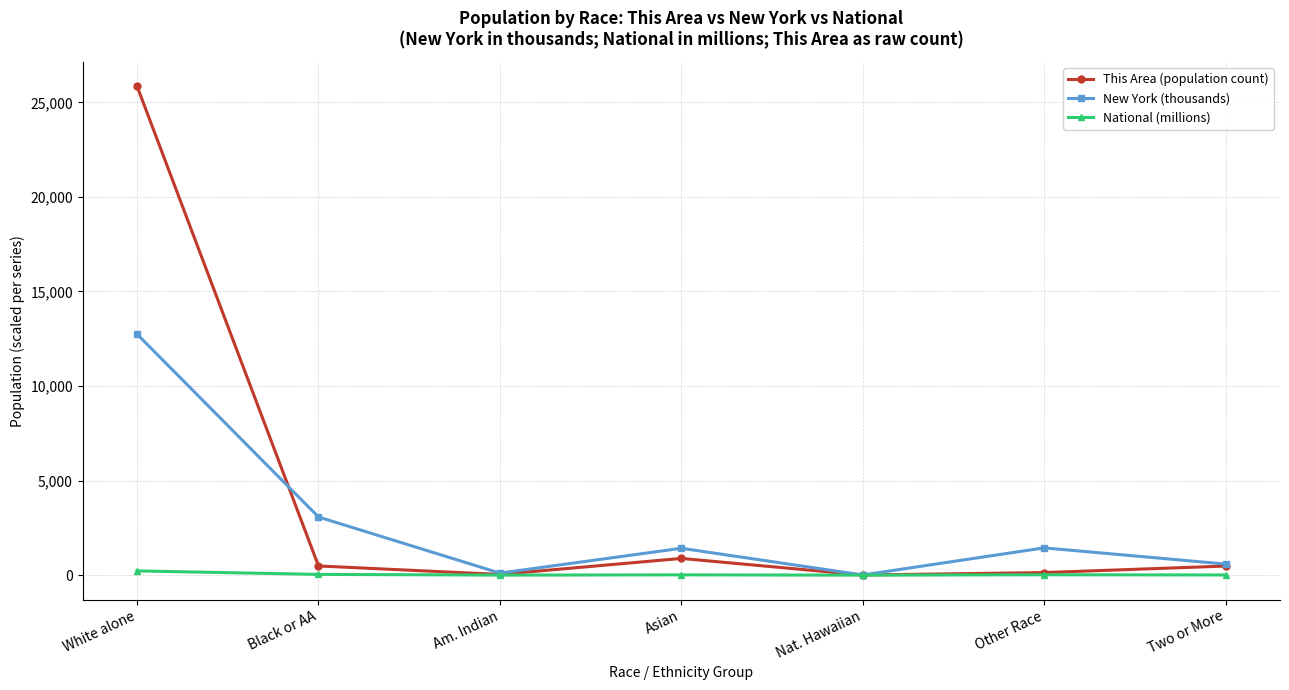

Where is New York (thousands) nearest to the value 6374?

Black or AA